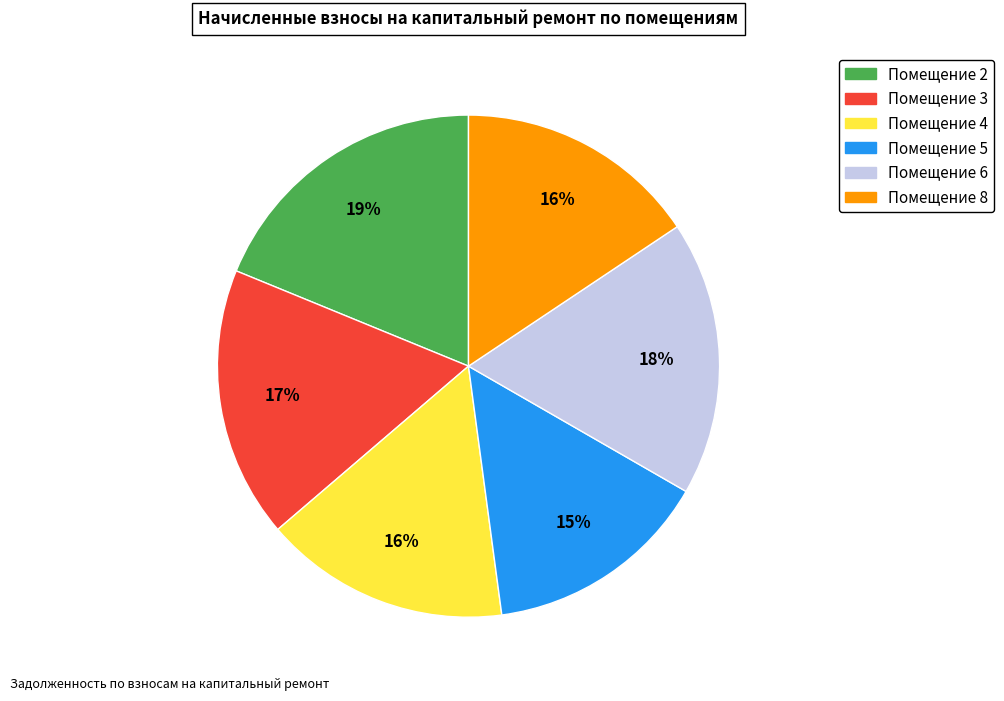

Is there a majority slice in this chart?

No